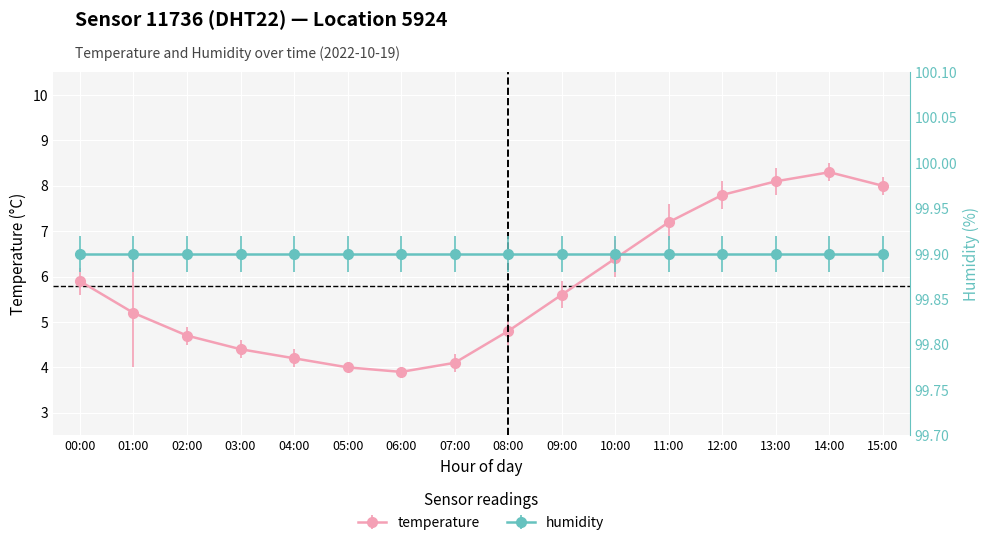

What is the greatest value displayed?

8.3